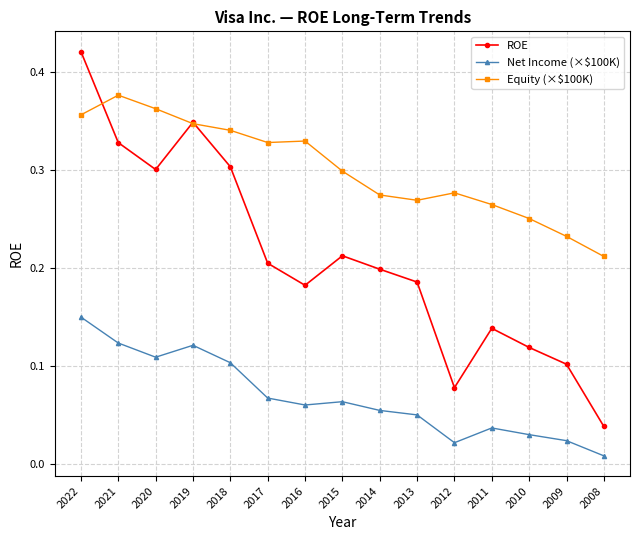

At 2010, list the series in order from smallest to largest.

Net Income (×$100K), ROE, Equity (×$100K)